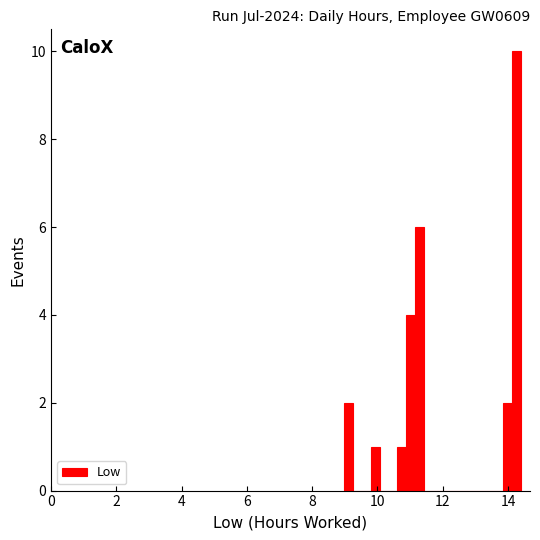

Around what value on the x-axis is the tallest bar? Give the approximate position of its centre, as read against the axis.

14.2